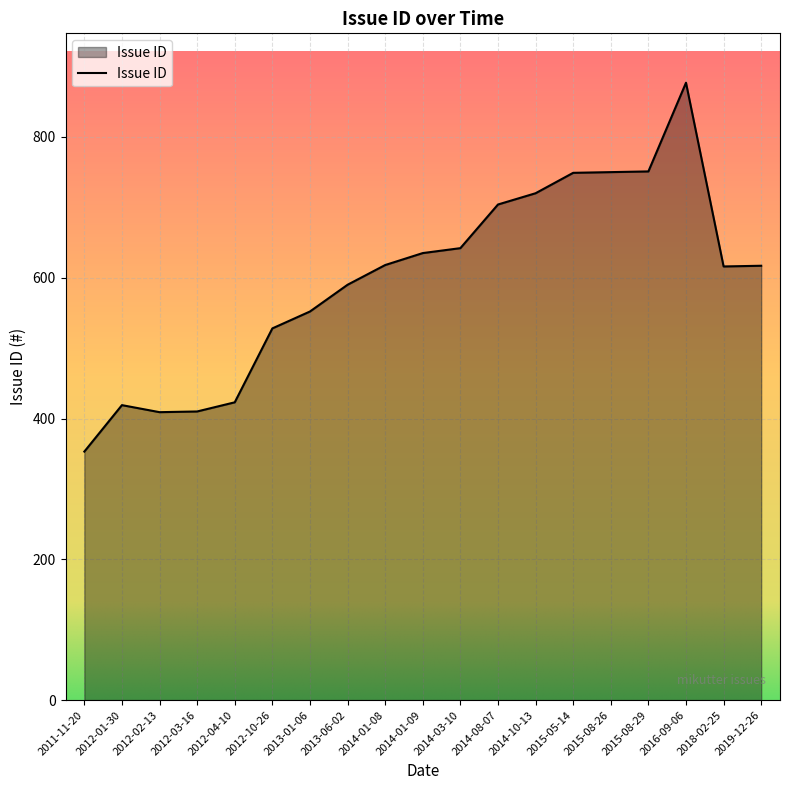

Read the value at 2014-01-09, to the nearest 50.

650